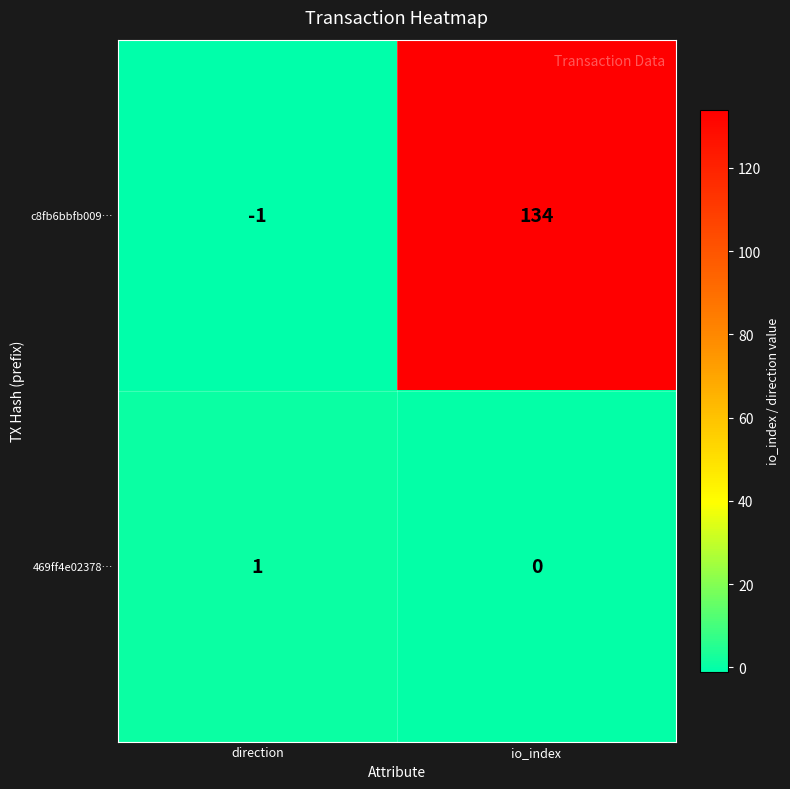

Reading left to right, list all the values displayed in this chart.

c8fb6bbfb009…: direction=-1	io_index=134
469ff4e02378…: direction=1	io_index=0